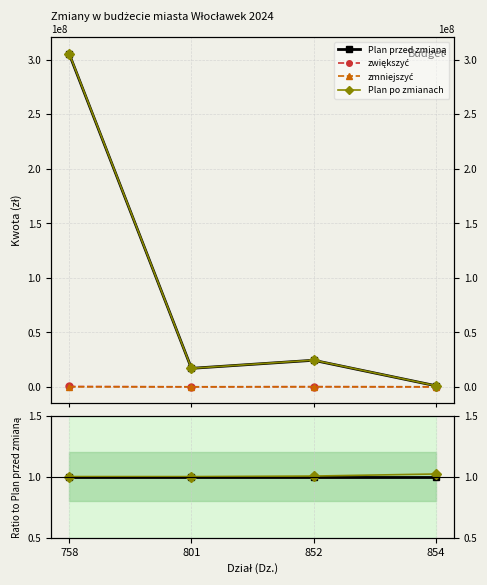

What is the value of the Plan przed zmianą point at the 4th from the left?

1.0